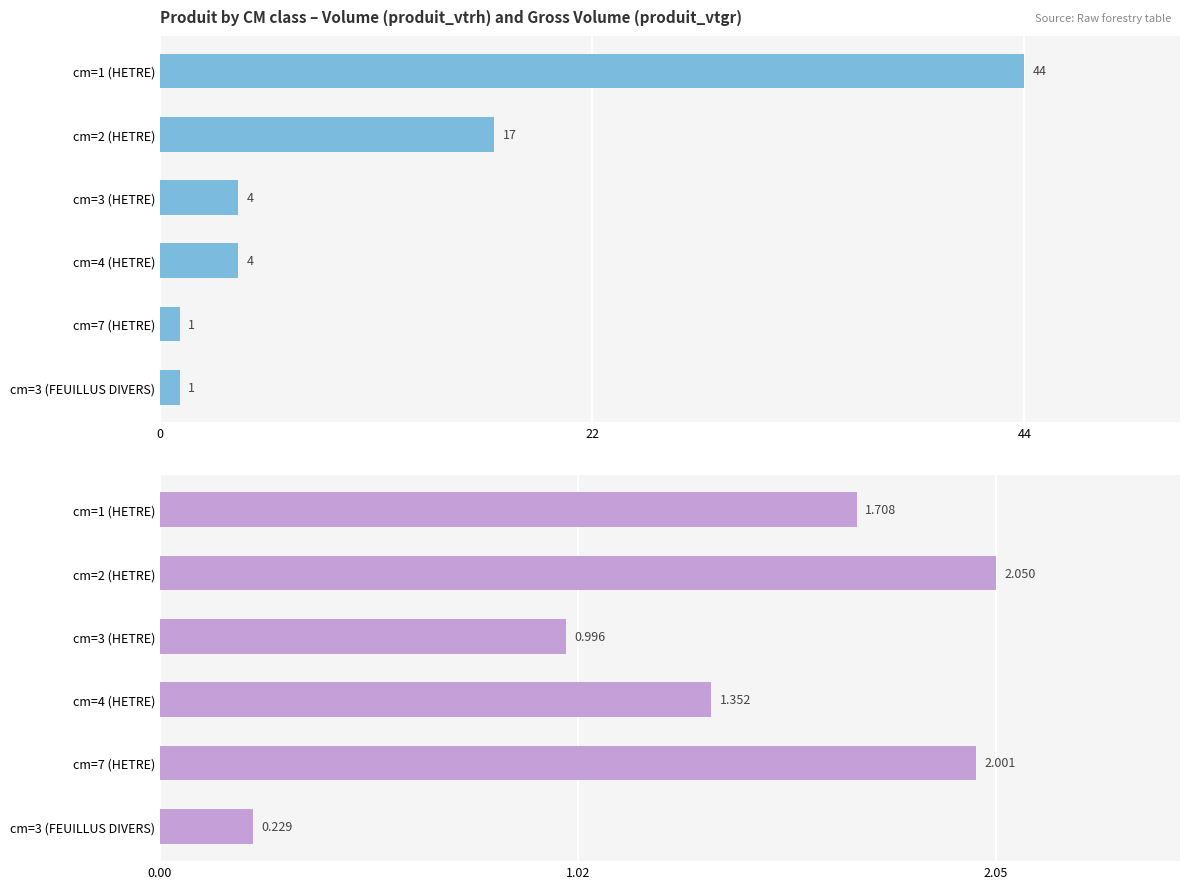

Is the value of produit_vtrh at cm=3 (FEUILLUS DIVERS) greater than the value of produit_vtgr at cm=1 (HETRE)?

No